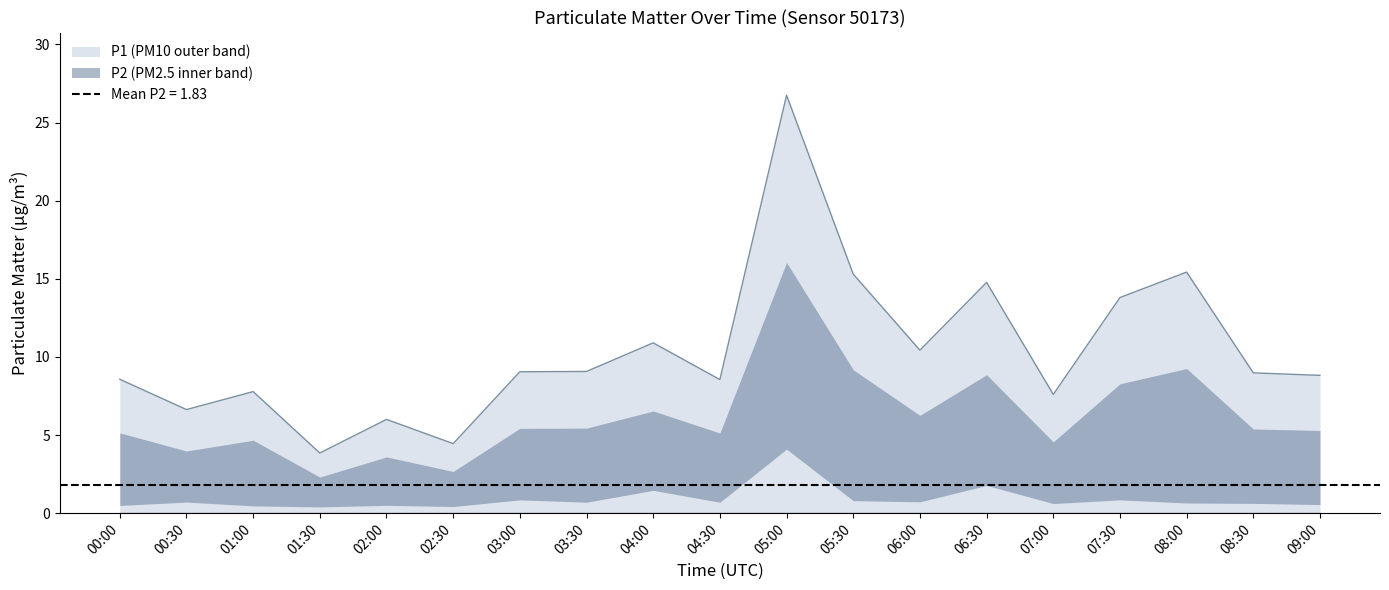

Reading left to right, transcribe all the data shown in this chart.

8.6	6.6	7.8	3.9	6.0	4.5	9.1	9.1	10.9	8.6	26.8	15.3	10.4	14.8	7.6	13.8	15.4	9.0	8.8